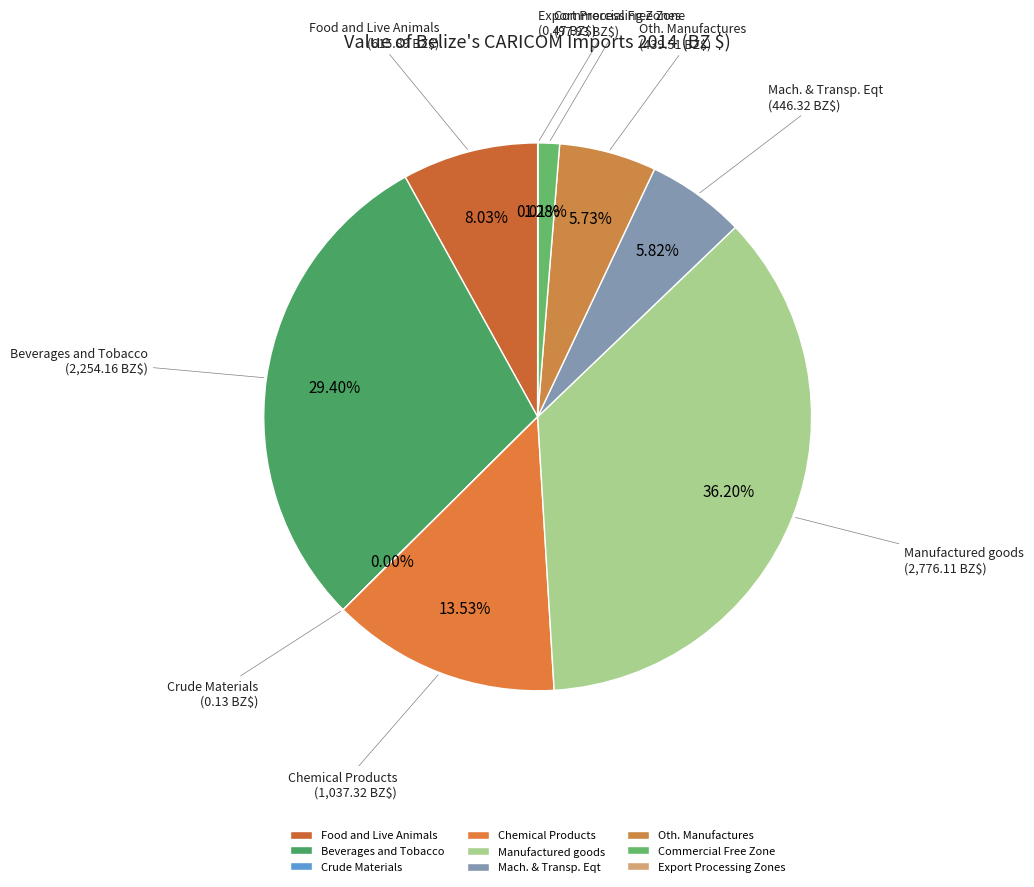

Which has a higher value, Food and Live Animals or Chemical Products?

Chemical Products